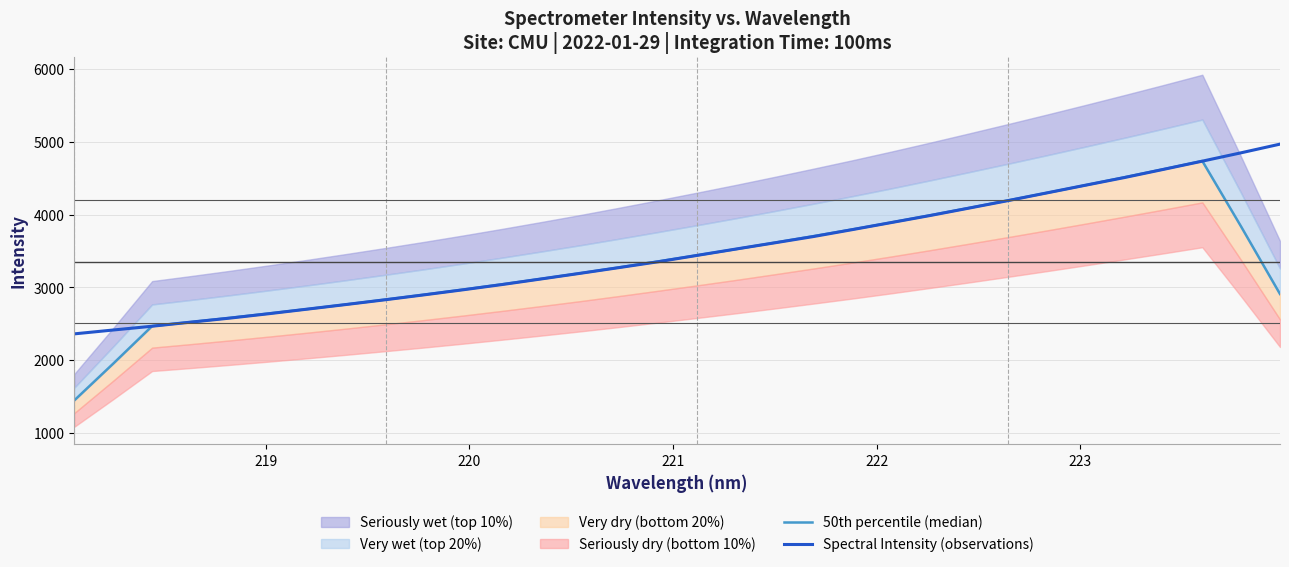

What is the lowest value of the Spectral Intensity (observations) series?

2362.4